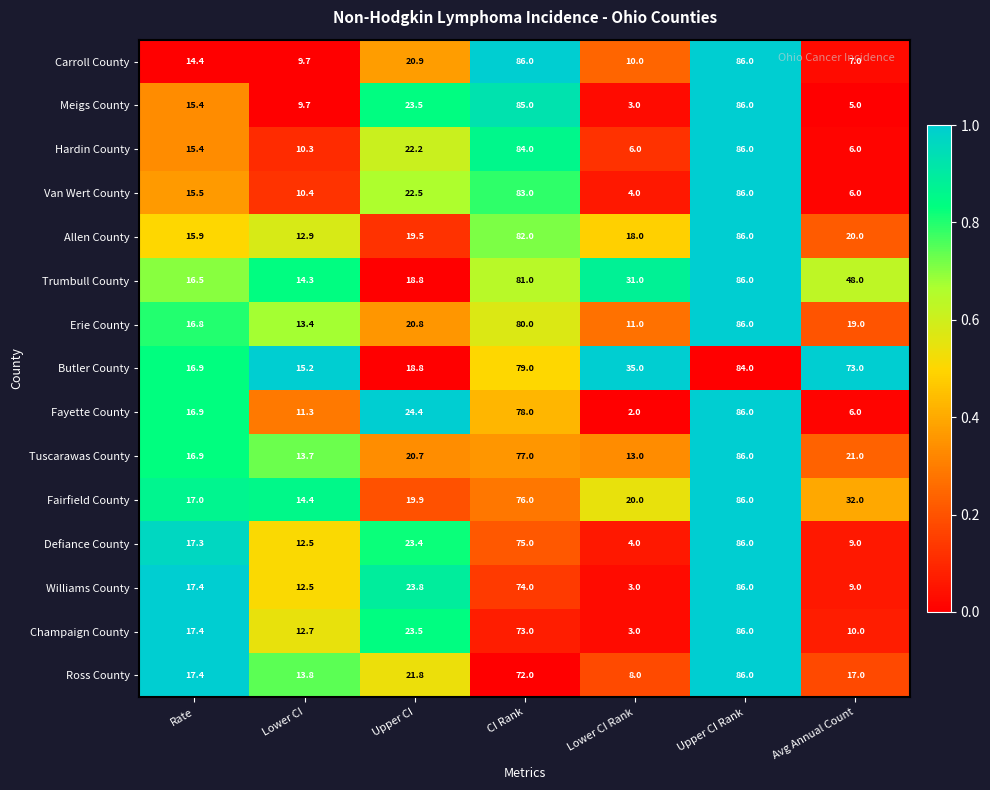

What is the maximum value for Tuscarawas County?

86.0